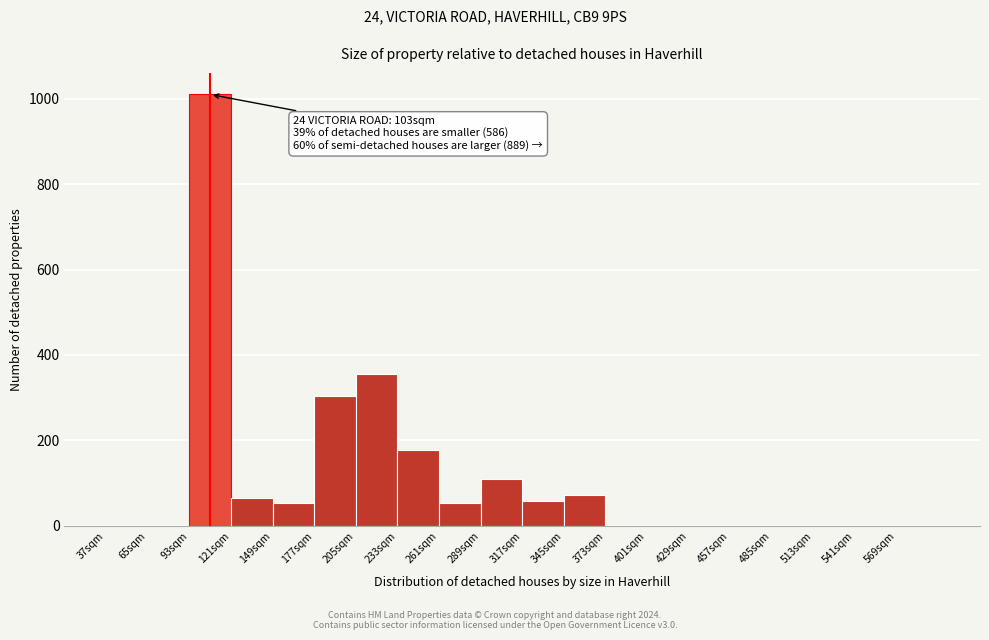

Which range on the x-axis has the tallest bar?

93 to 121